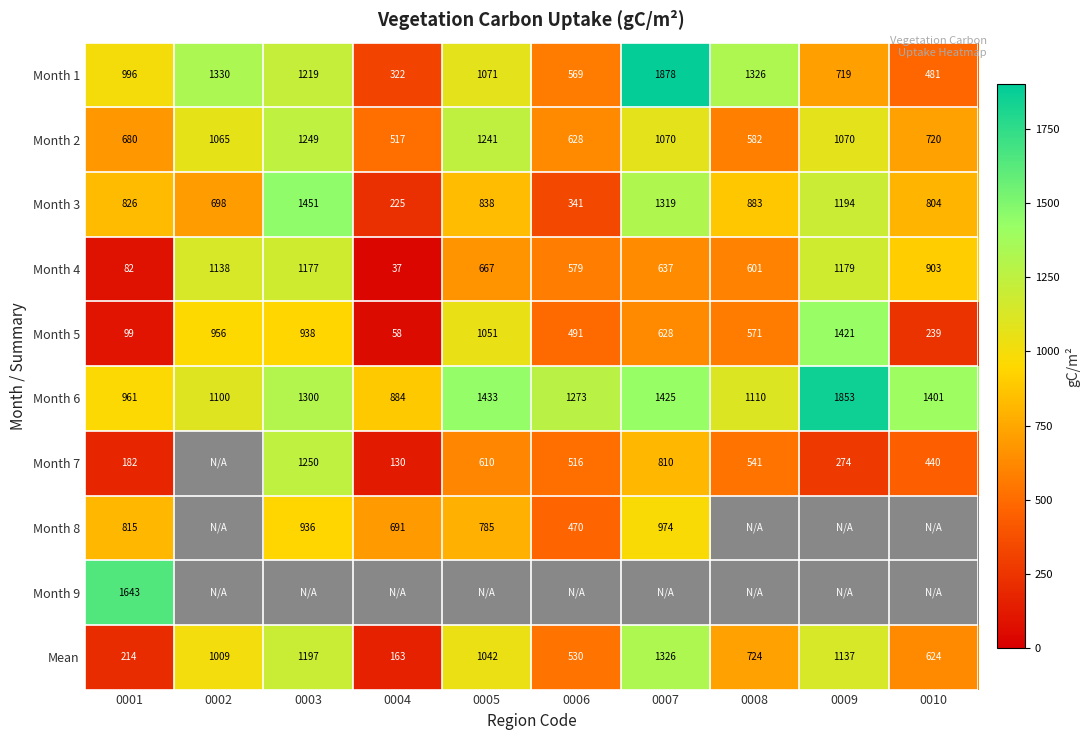

How many data points in Month 6 are less than 1300?

5